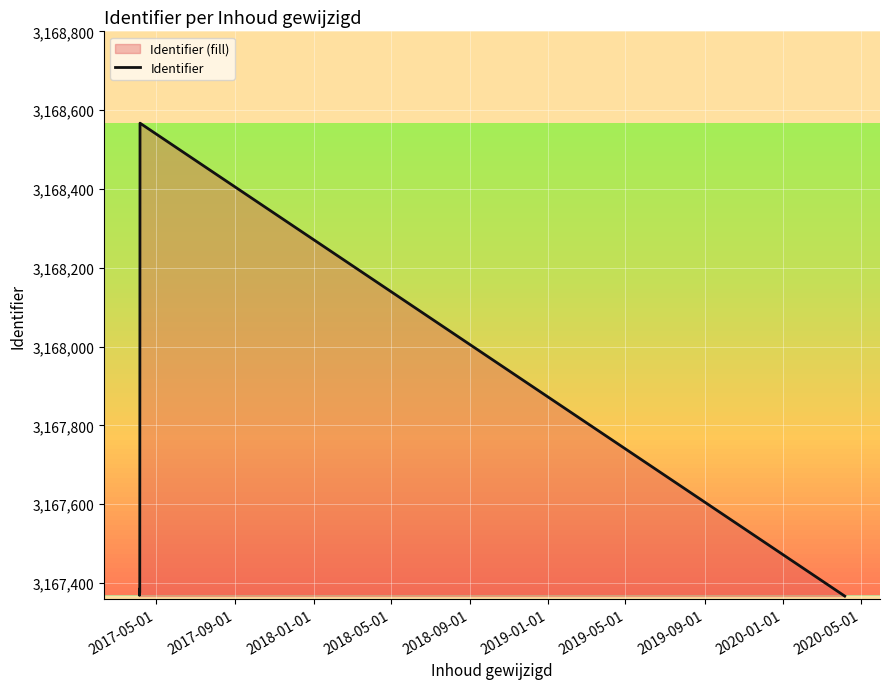

What is the sum of all values?

19005438